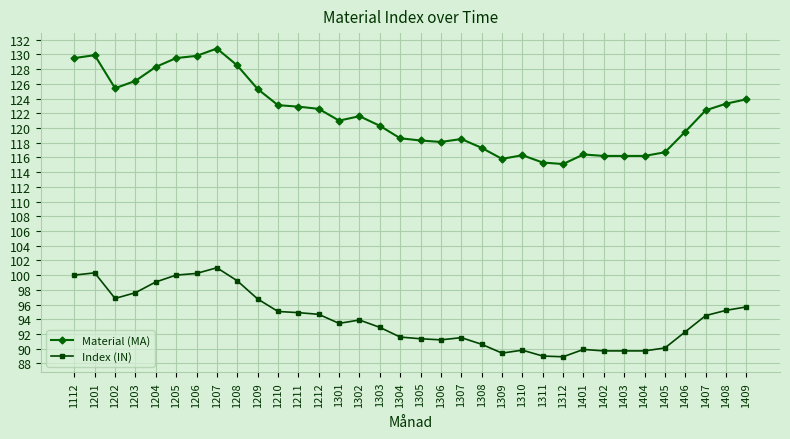

Which series changed the most between 1309 and 1401?

Material (MA)